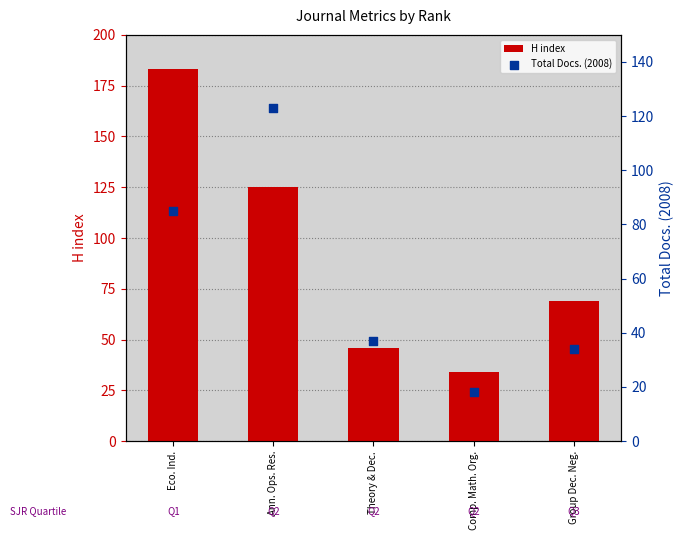

Which series has the largest total across all categories?

H index